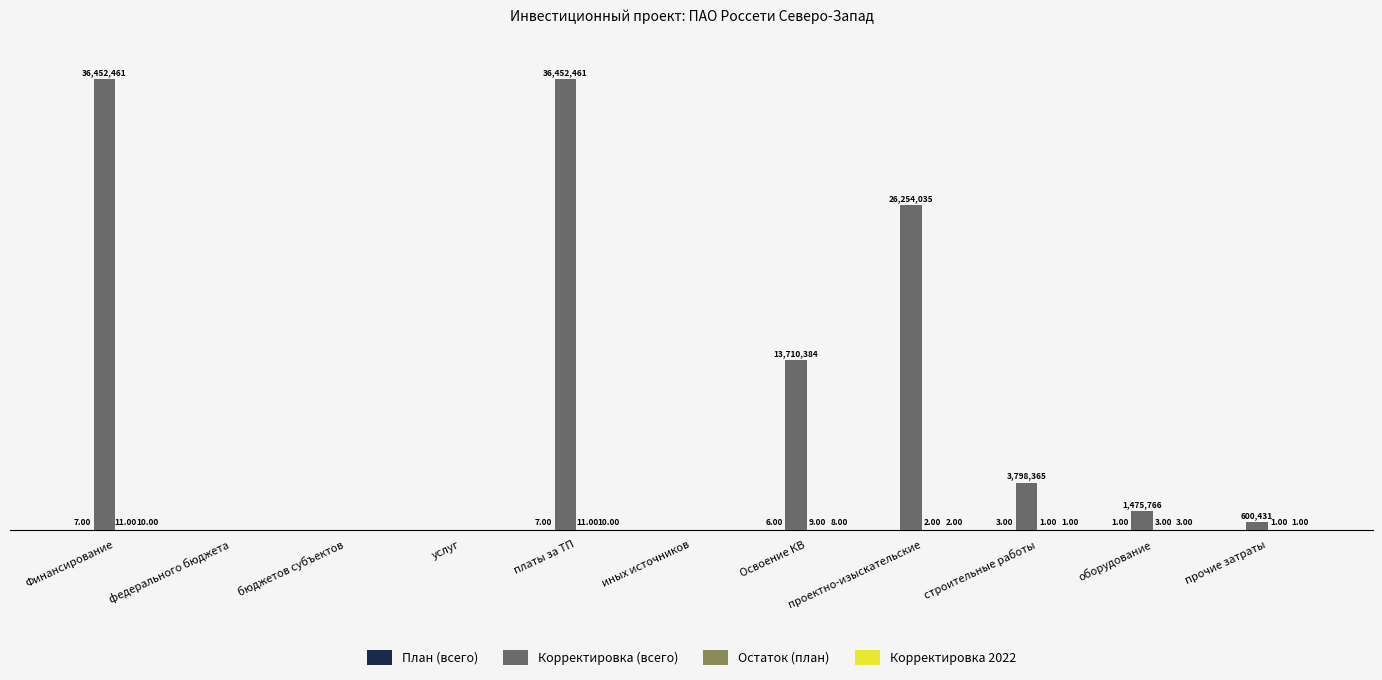

At оборудование, list the series in order from smallest to largest.

План (всего), Остаток (план), Корректировка 2022, Корректировка (всего)